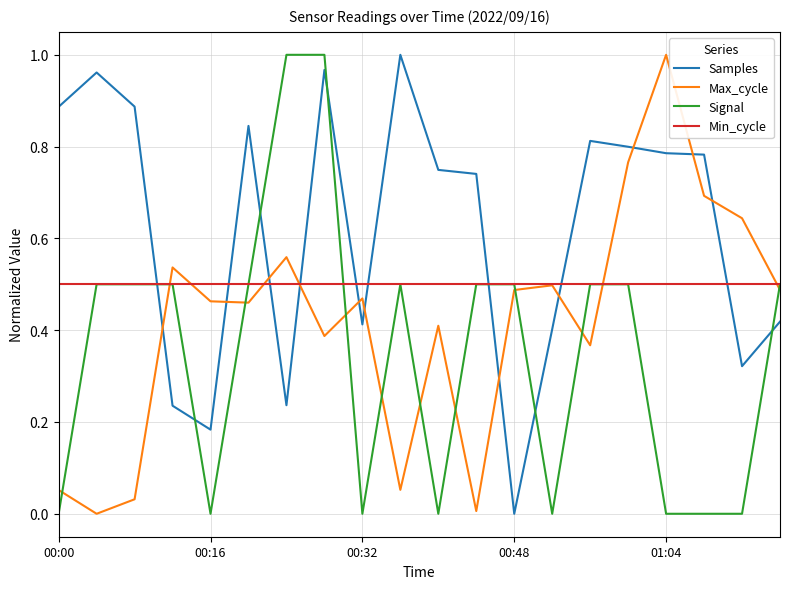

True or false: Signal and Max_cycle intersect in this chart.

True